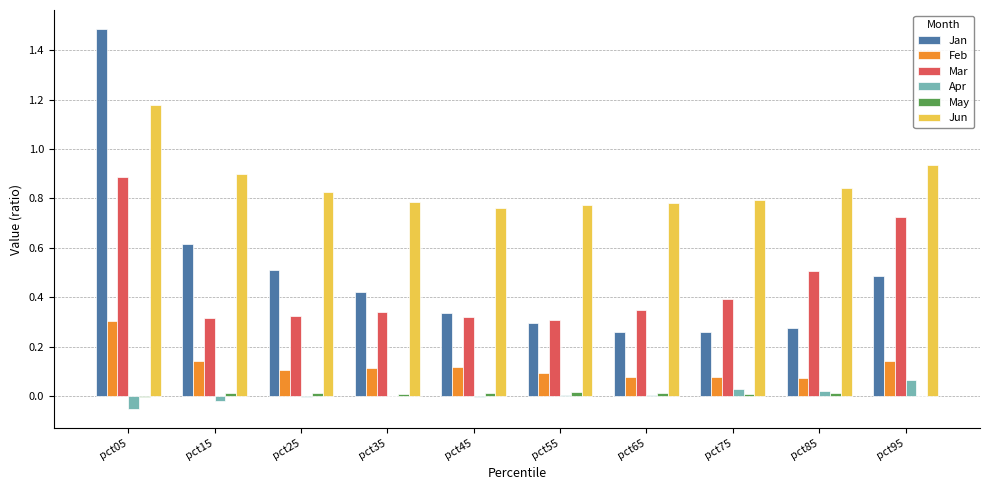

At which label does Feb reach its peak?

pct05